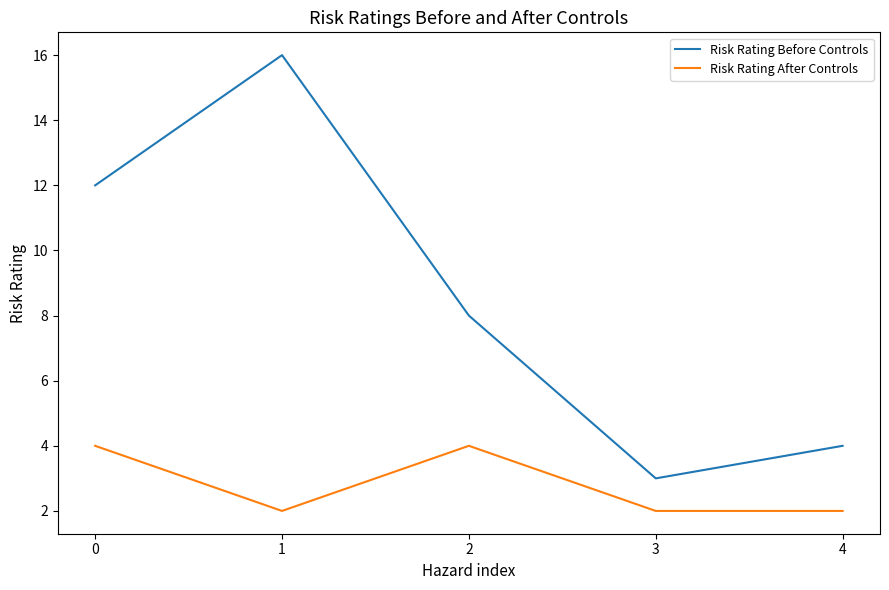

Which series has the largest total across all categories?

Risk Rating Before Controls